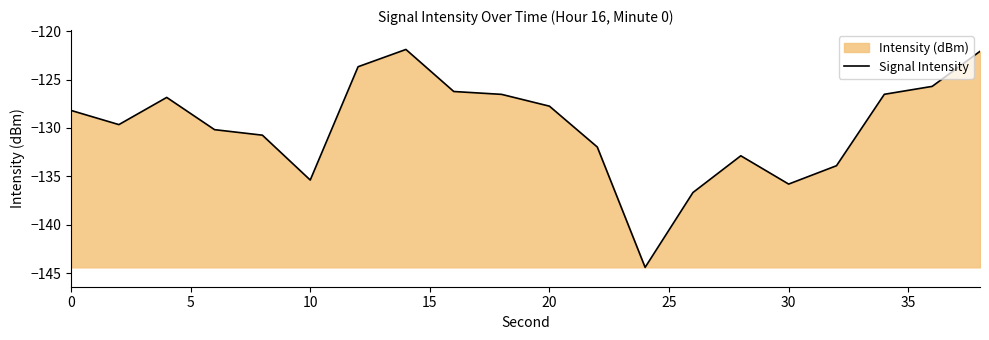

What is the difference between the maximum and minimum values?

22.5